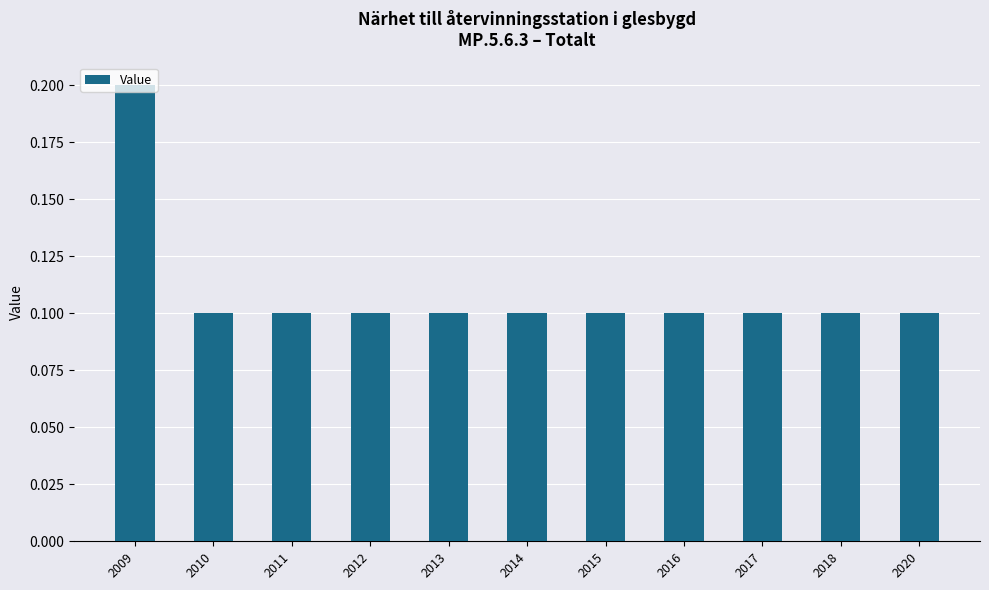

The value at 2010 is 0.1. True or false?

True